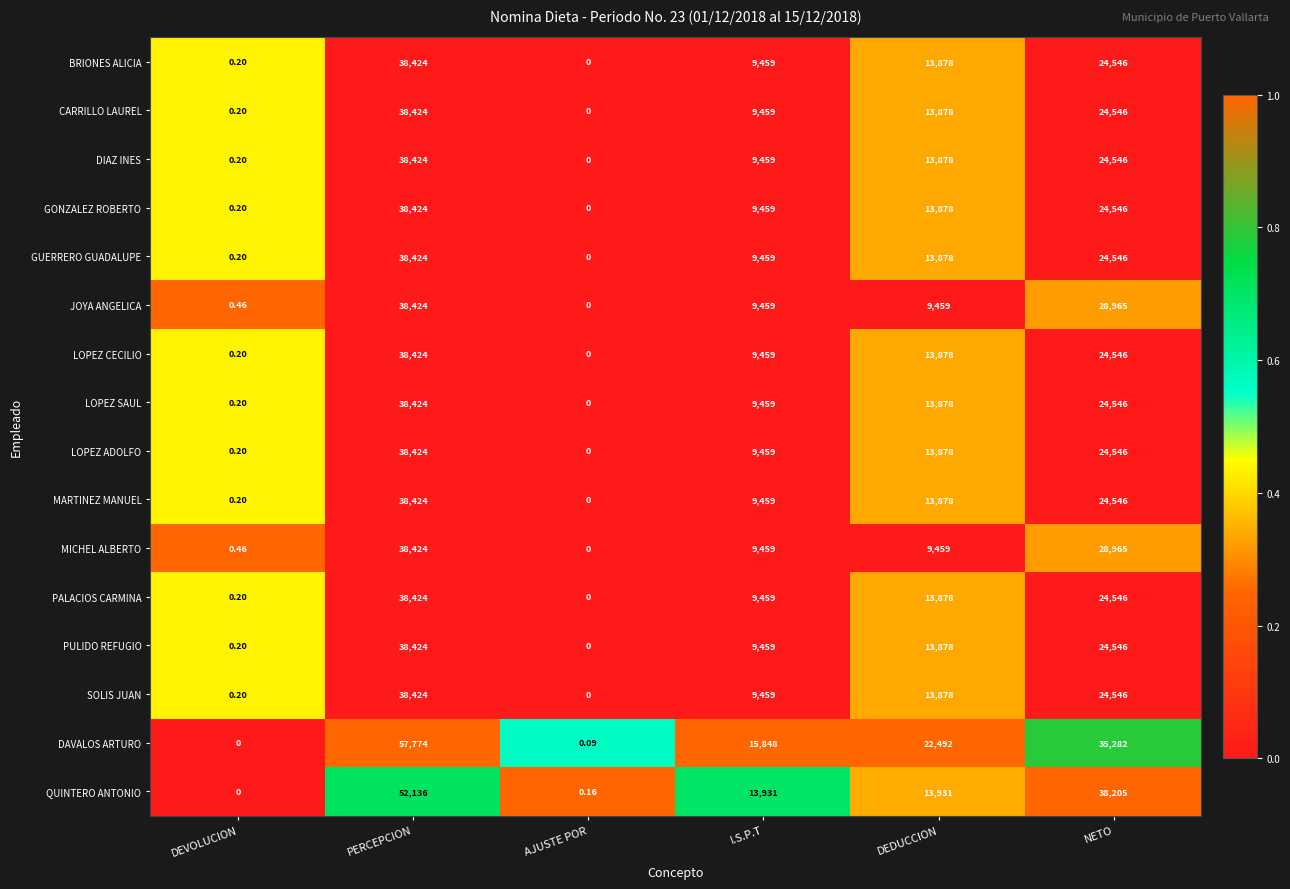

List the labels in order of LOPEZ CECILIO value, smallest first.

AJUSTE POR, DEVOLUCION, I.S.P.T, DEDUCCION, NETO, PERCEPCION